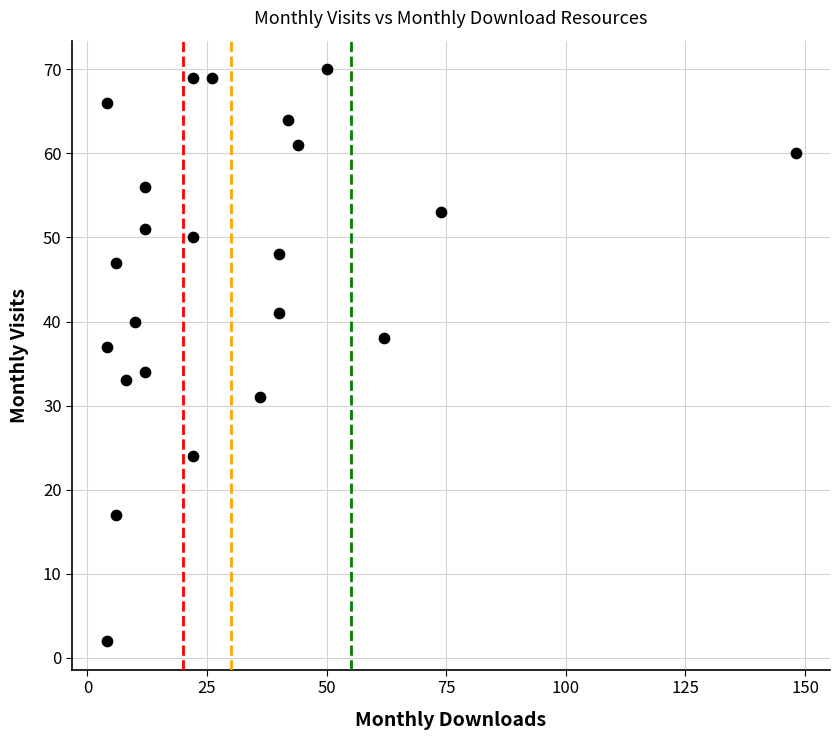

What Y value in the scatter plot is closest to 36?

37